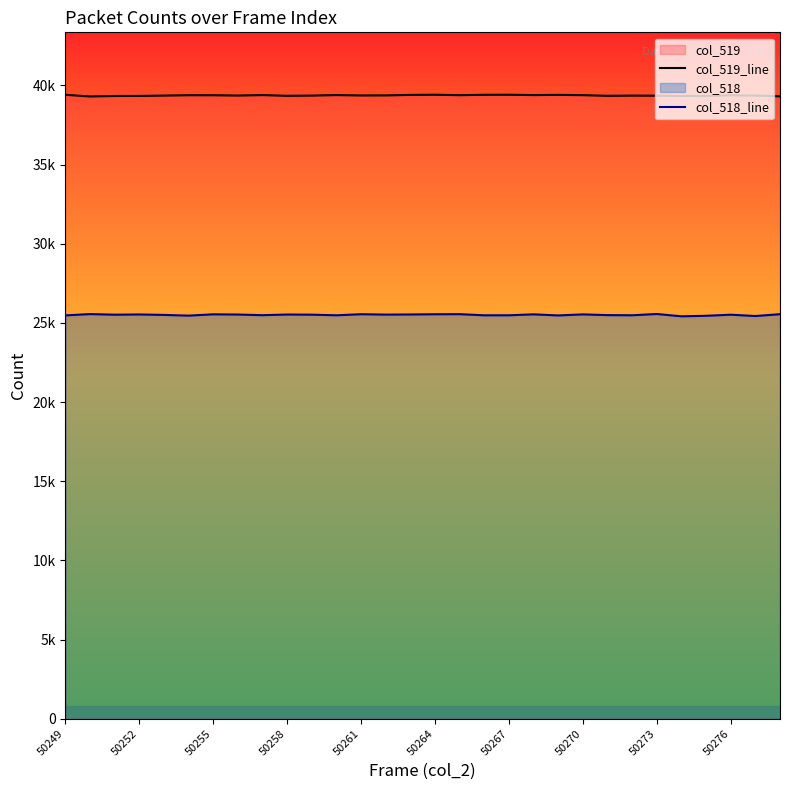

What is the difference between the highest and lowest values at 29?

13760